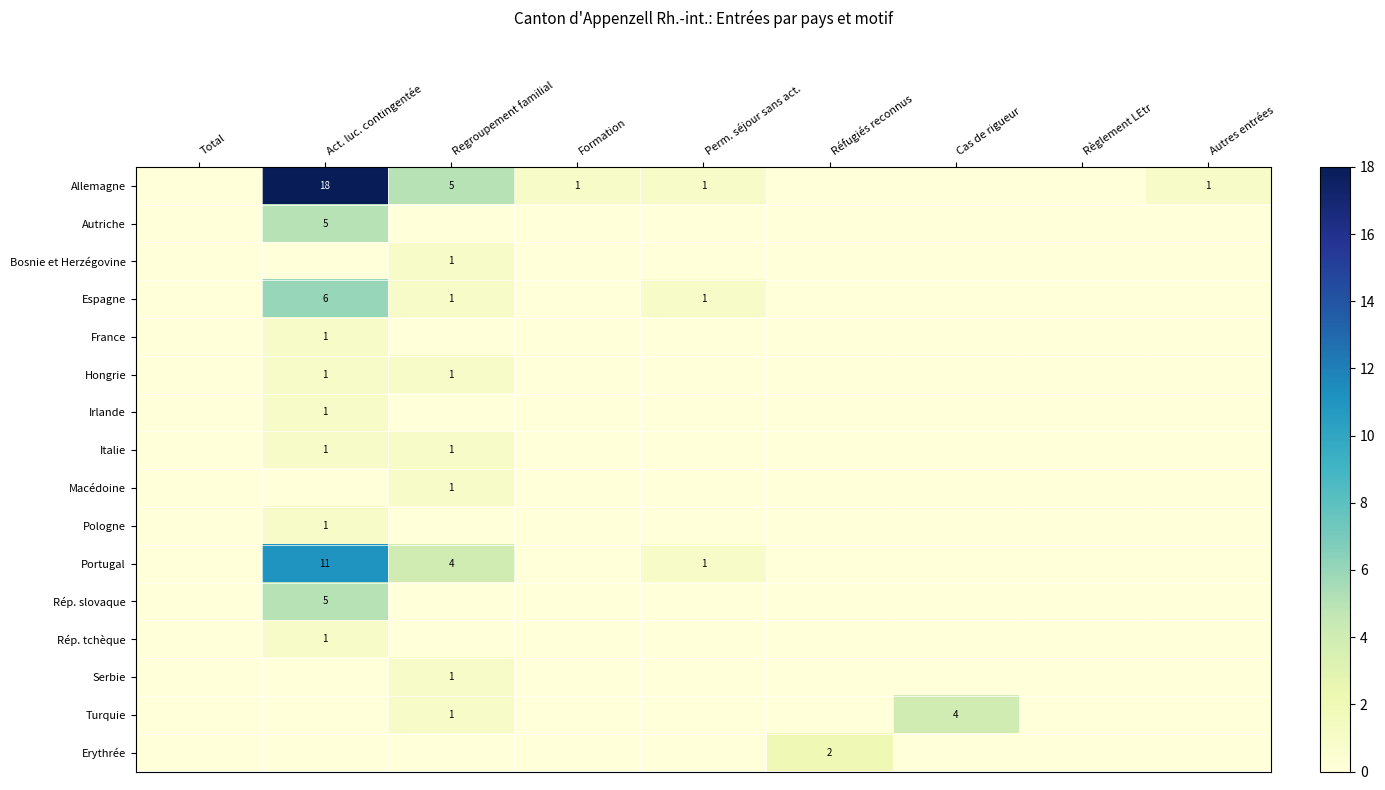

How many positive values does the Allemagne series have?

5